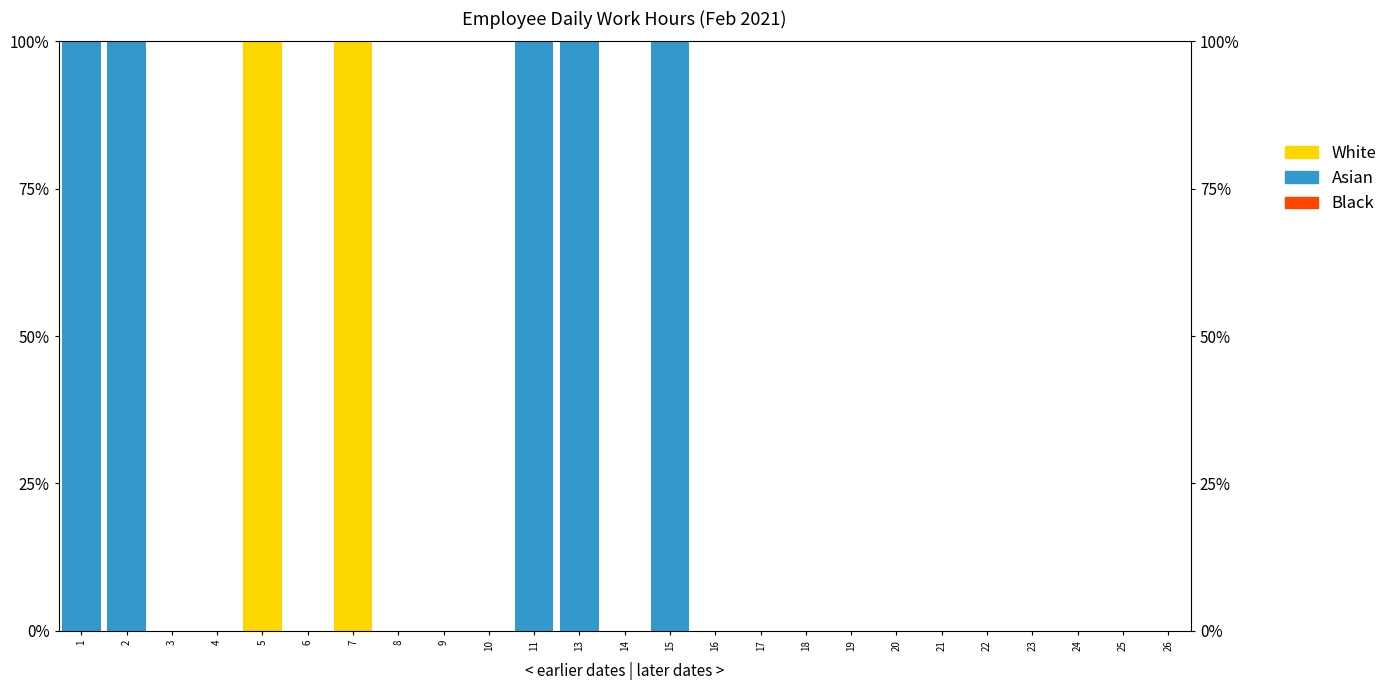

How many distinct data groups are displayed?

3